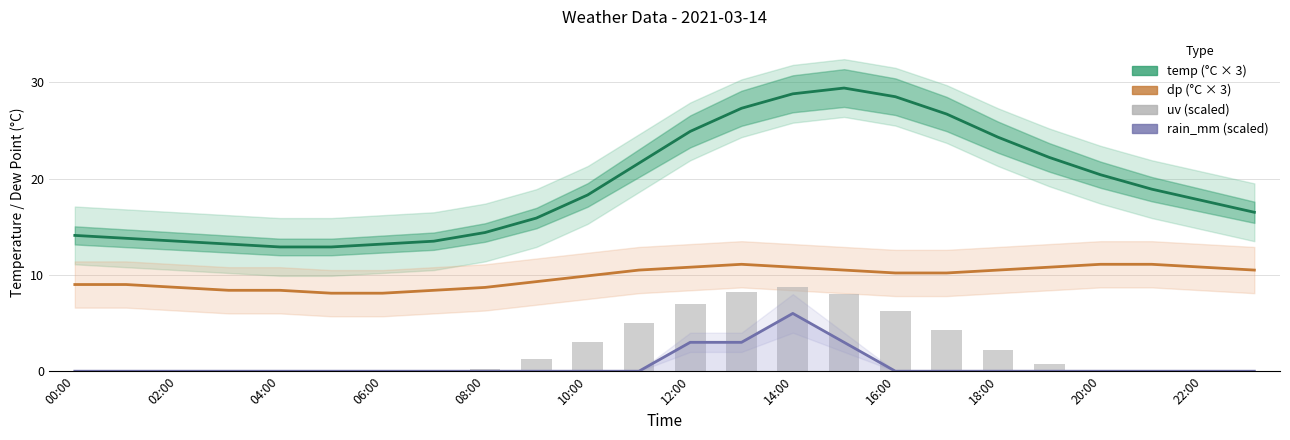

Is it true that dp equals 10.2 at 16:00?

True